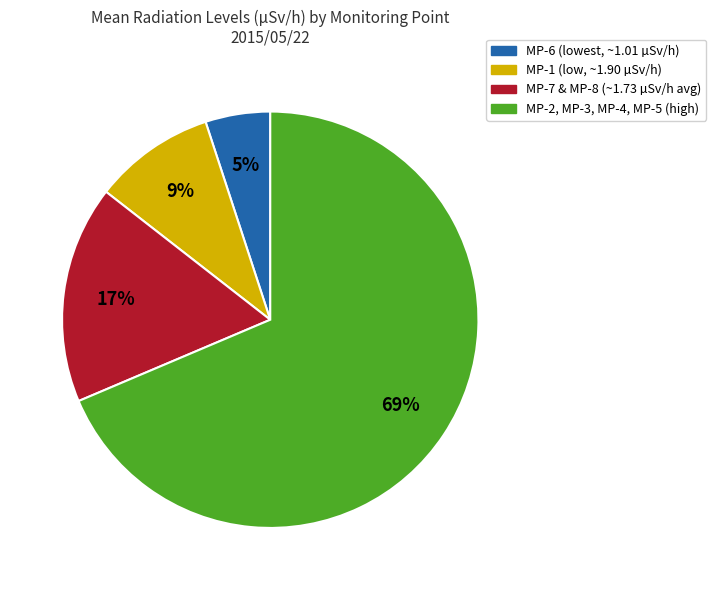

To the nearest percent, what is the difference between the largest and smallest slice percentages?

64%